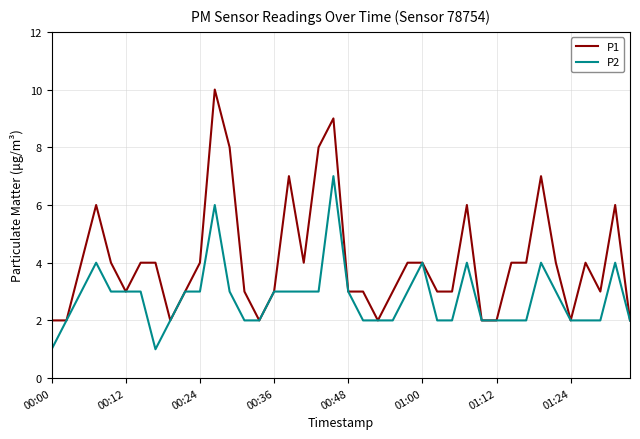

What is the sum of all P1 values?

163